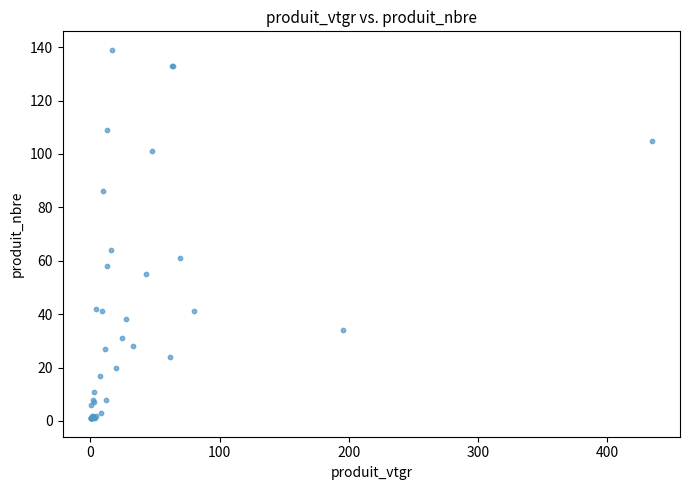

What Y value in the scatter plot is closest to 70?

64